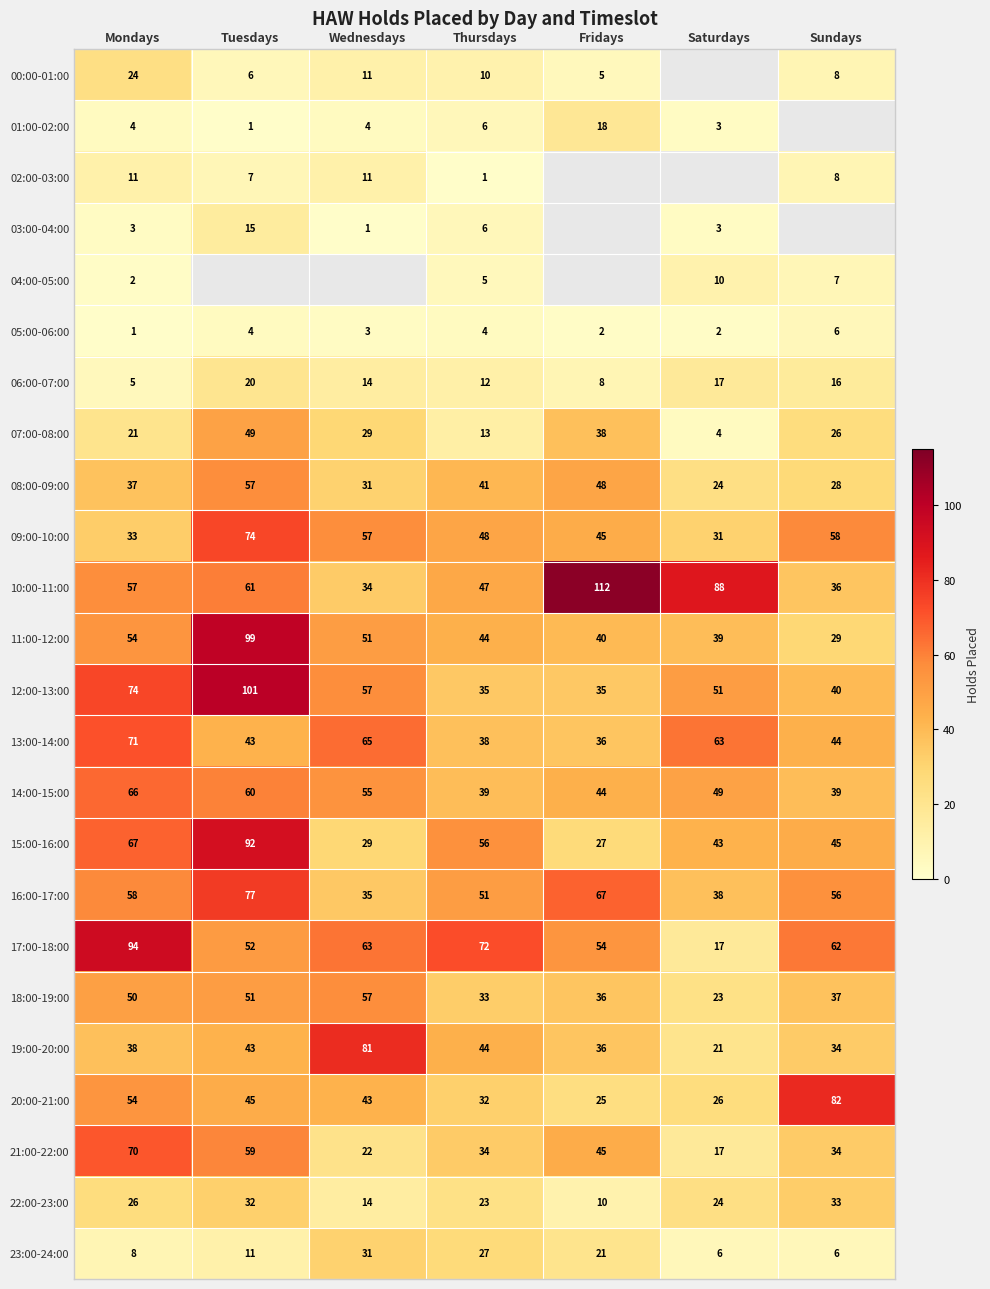

The value of 03:00-04:00 at Mondays is 1. True or false?

False